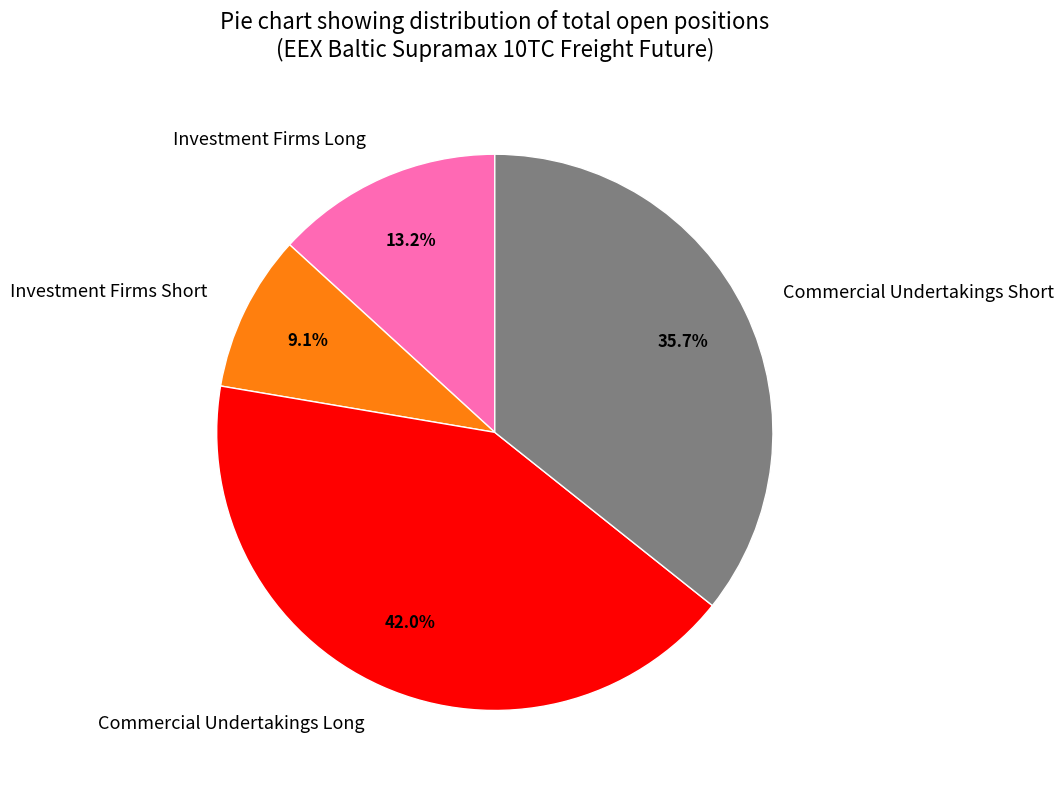

Combined, do Investment Firms Long and Investment Firms Short account for over 50%?

No